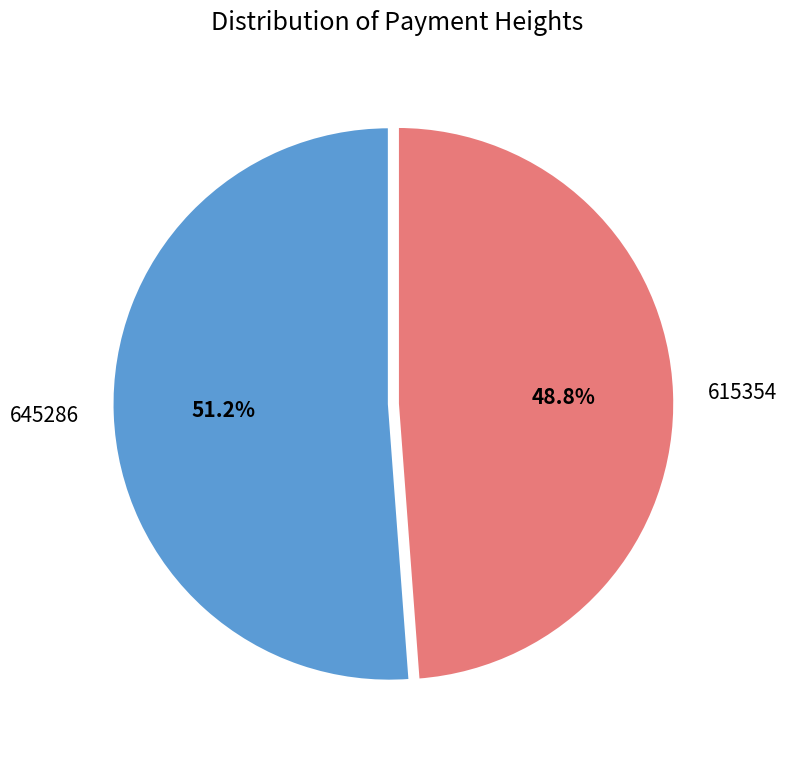

How many segments does this pie chart have?

2